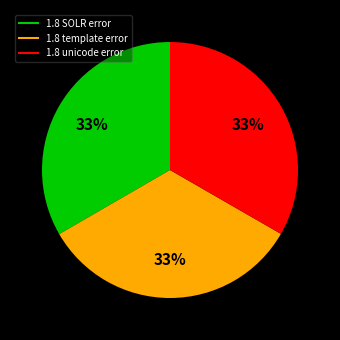

How many segments does this pie chart have?

3